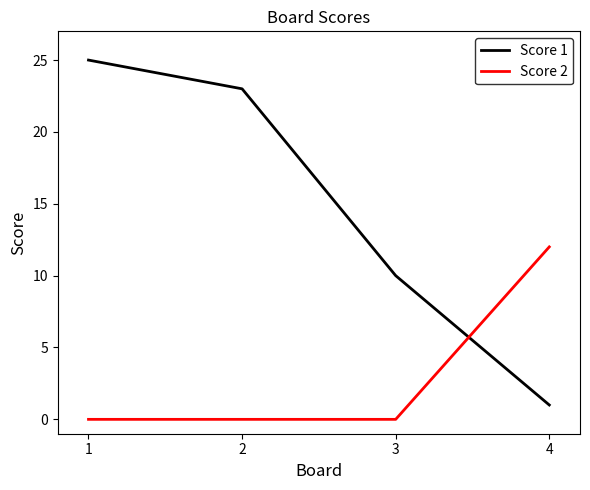

Is it true that Score 2 equals -5 at 3?

False